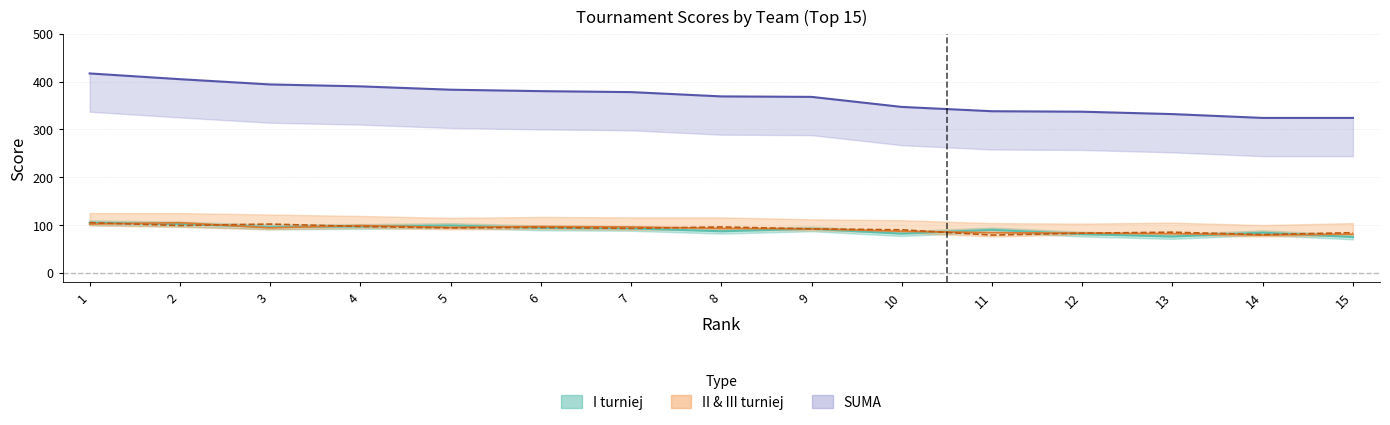

Which series has the largest total across all categories?

SUMA